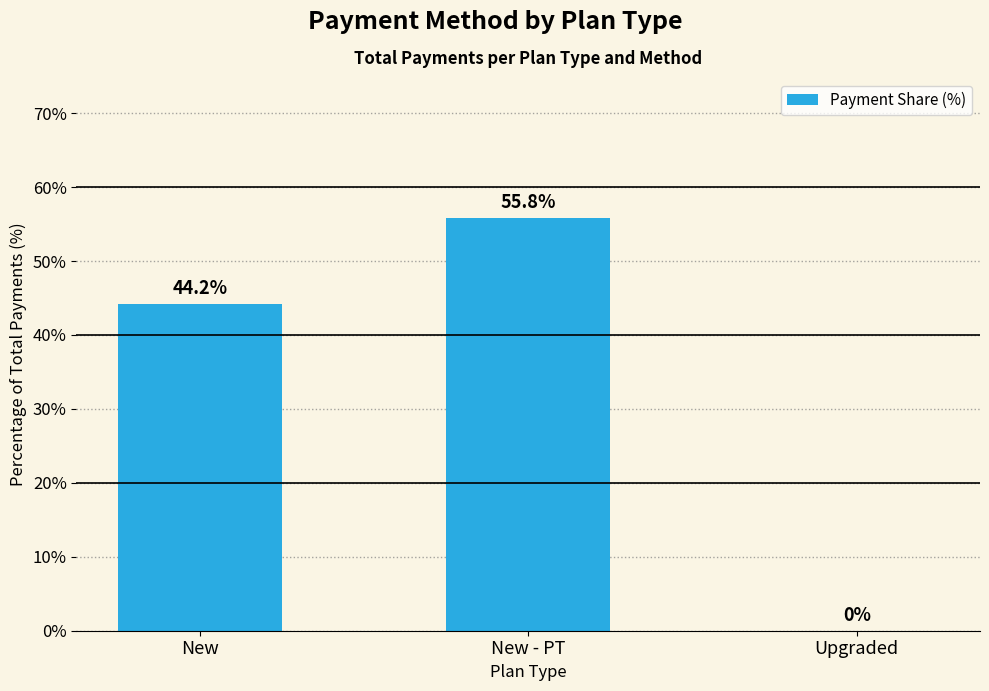

Reading left to right, extract all data points from this chart.

New=44.2	New - PT=55.8	Upgraded=0.0